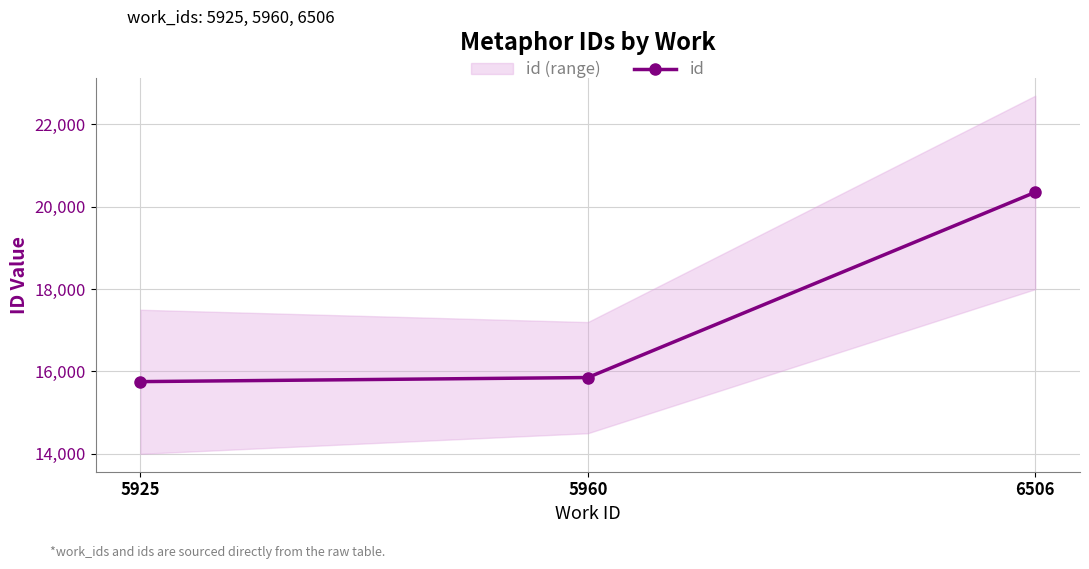

How many distinct data groups are displayed?

1